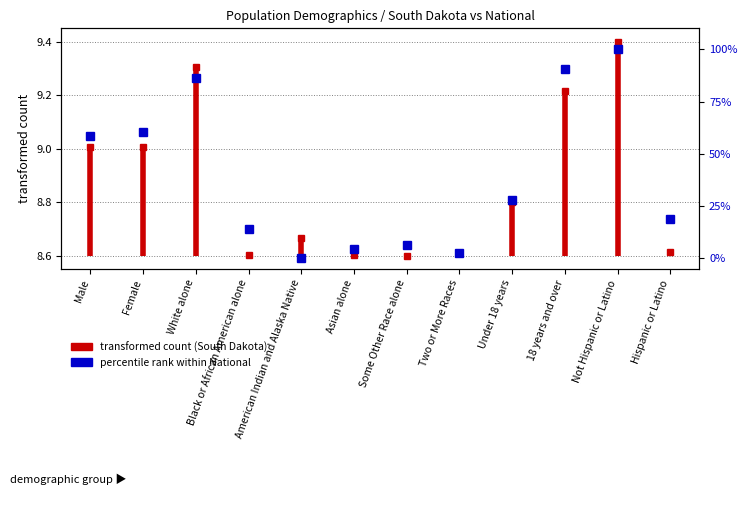

How many values are above zero?

11